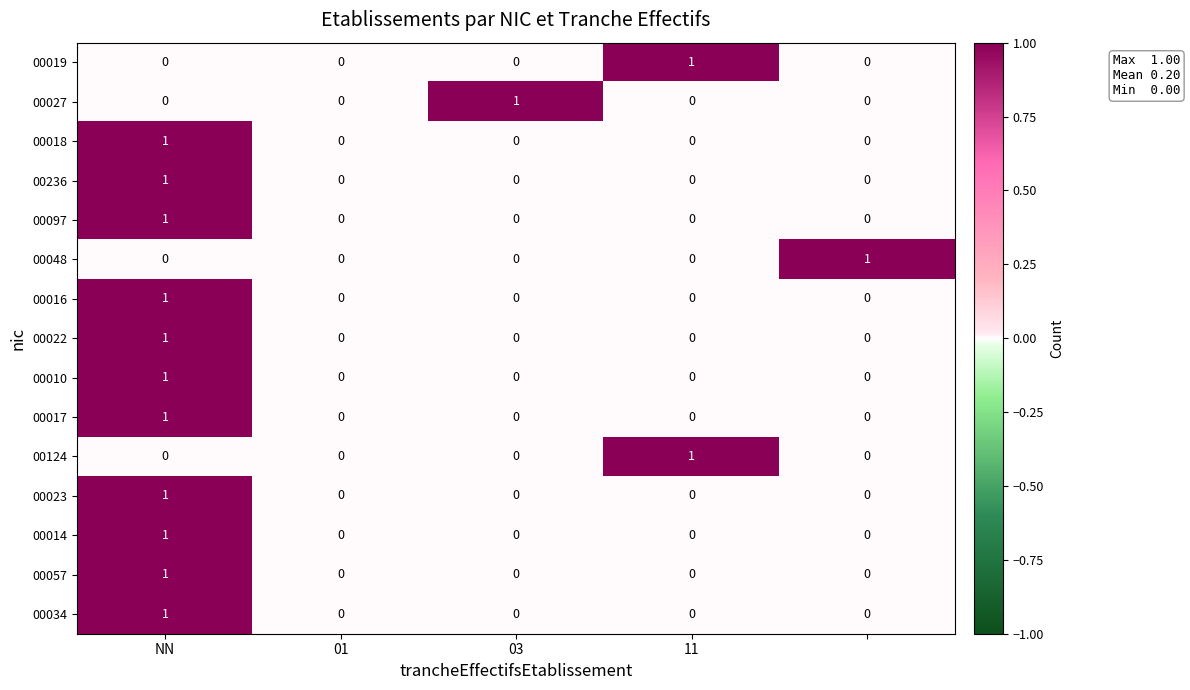

Count the 00022 values in the range 0 to 1.

5